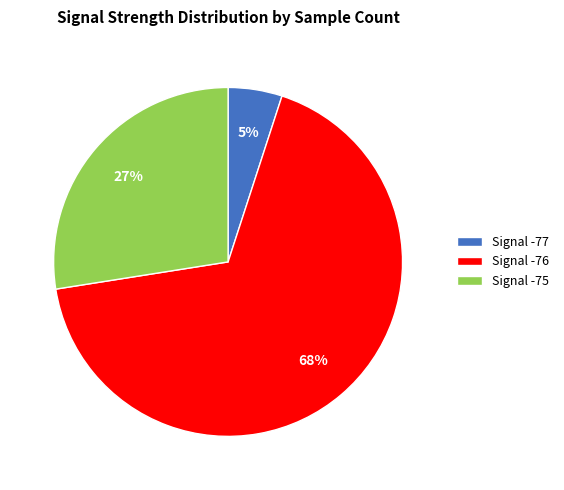

Do Signal -77 and Signal -75 together represent more than half of the pie?

No